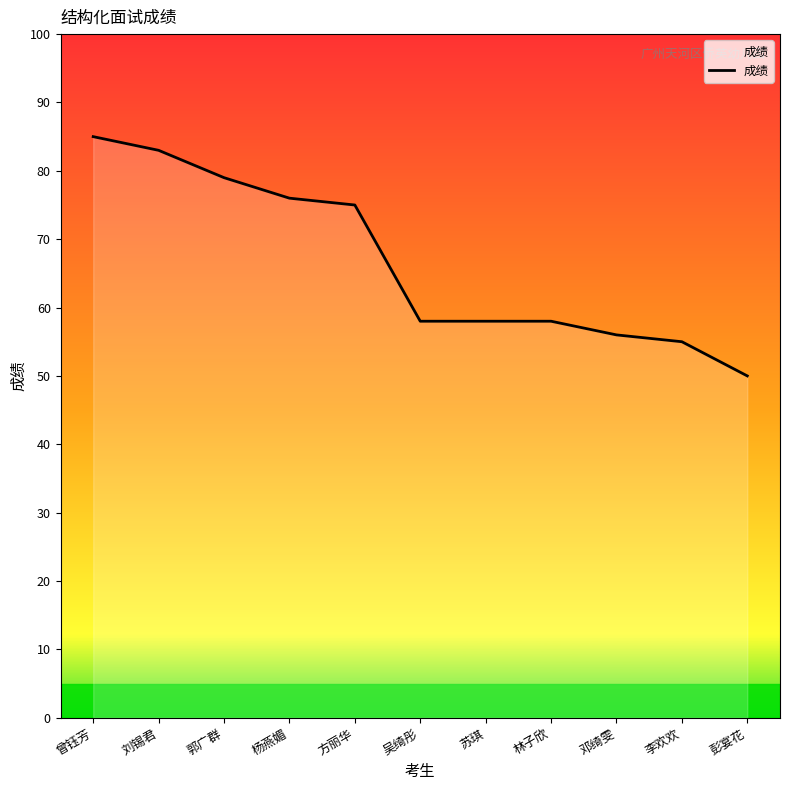

Which category has the highest value across all series?

曾钰芳